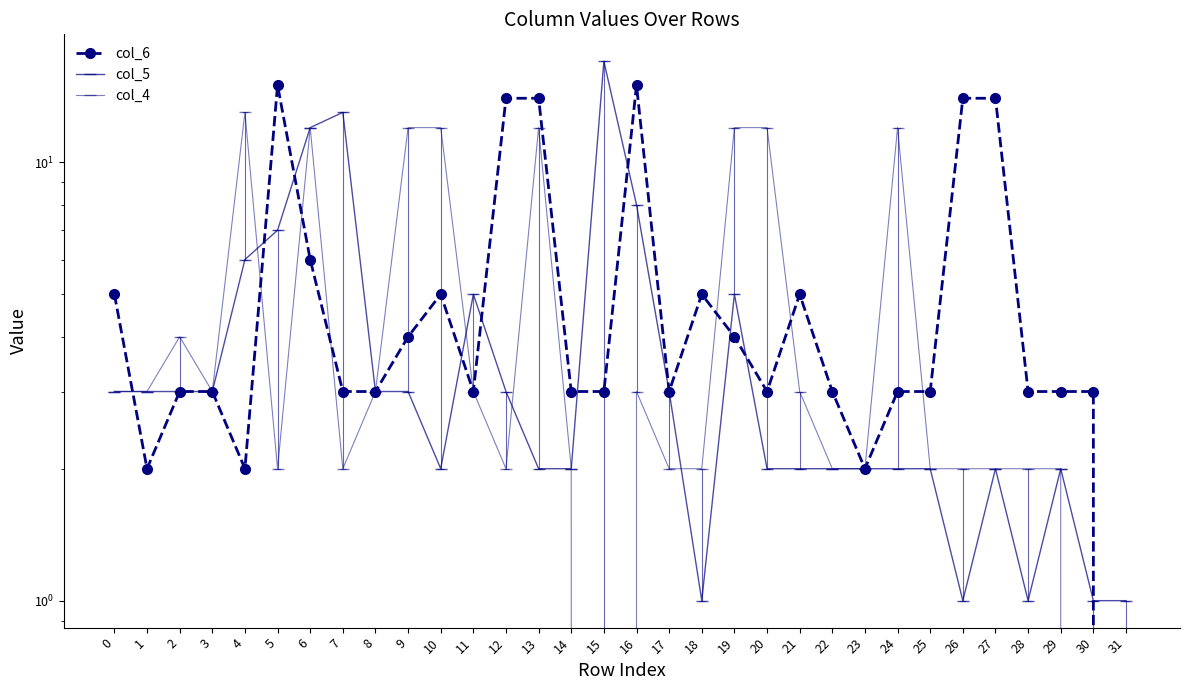

How many data points does each series have?

32